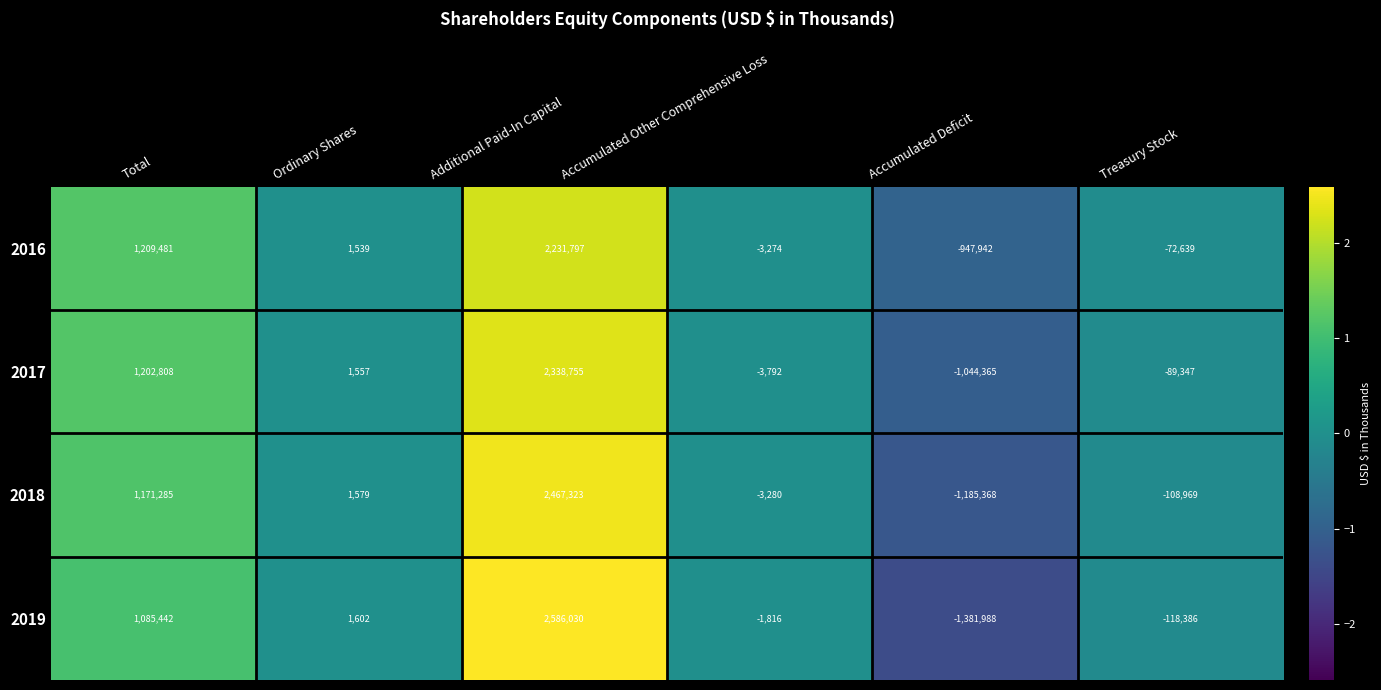

The value of 2017 at Ordinary Shares is 1557. True or false?

True